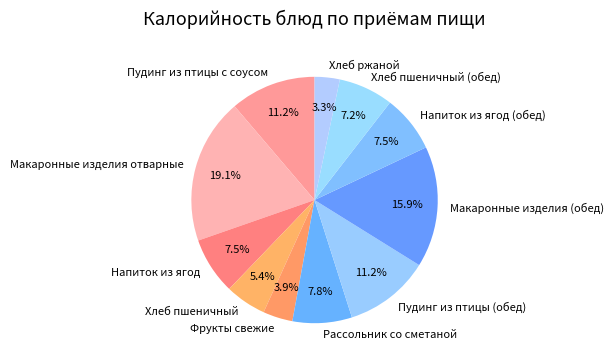

What is the largest slice in the pie chart?

Макаронные изделия отварные